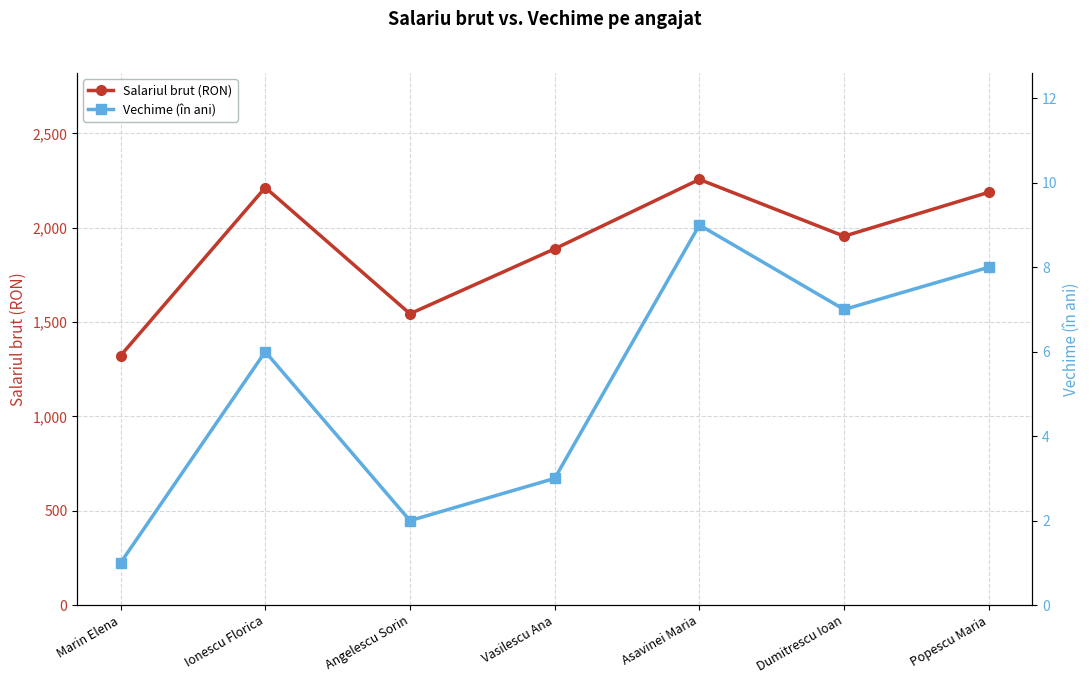

Is it true that Vechime (în ani) equals 8 at Ionescu Florica?

False